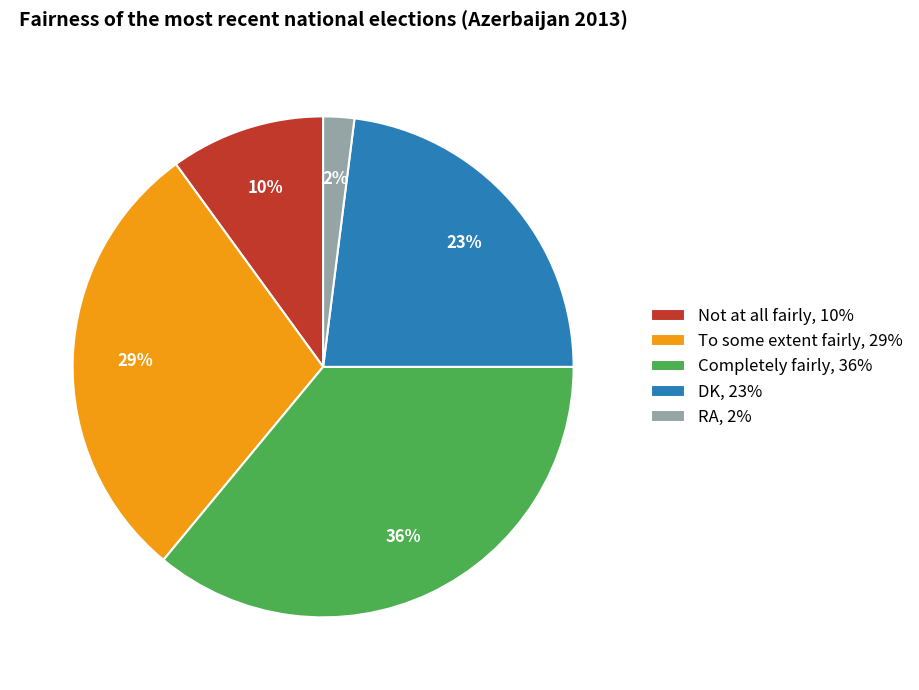

Count the number of slices in the pie.

5